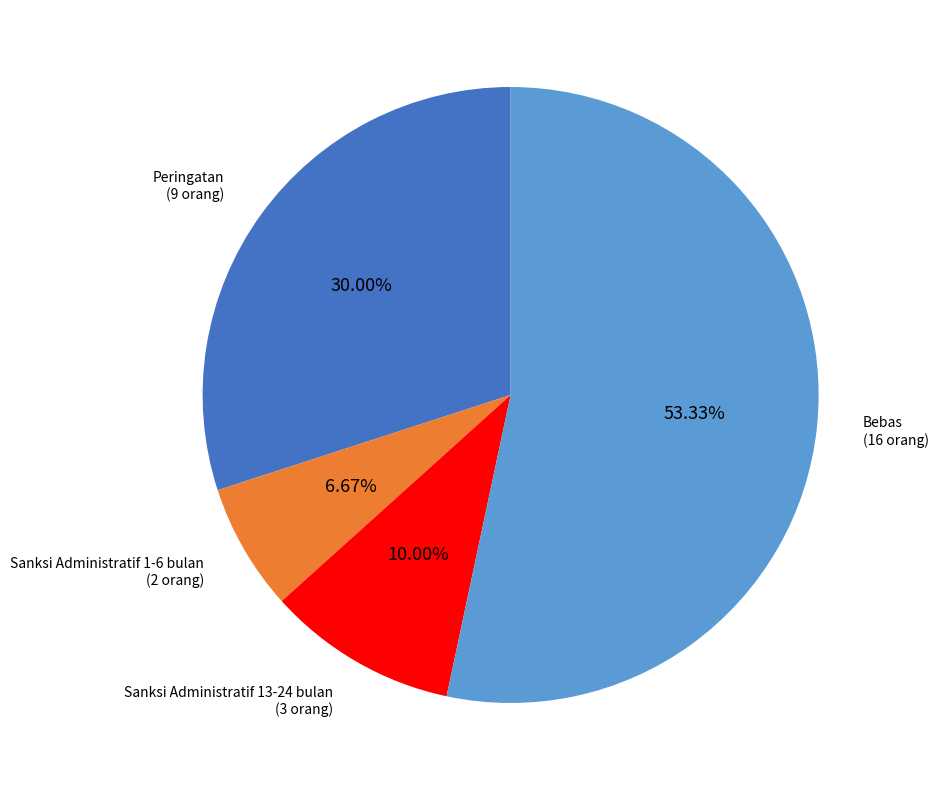

Is the sum of Sanksi Administratif 1-6 bulan and Peringatan greater than half?

No